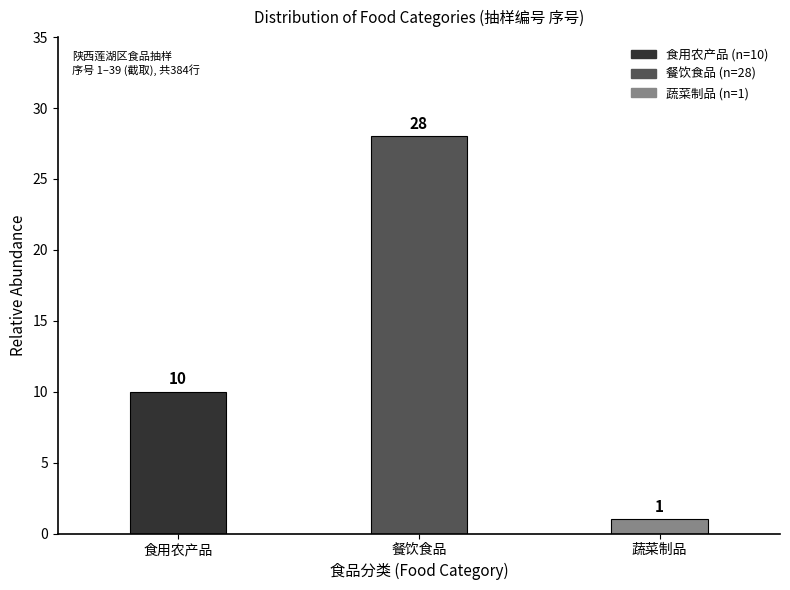

Reading right to left, list all the values displayed in this chart.

蔬菜制品=1	餐饮食品=28	食用农产品=10